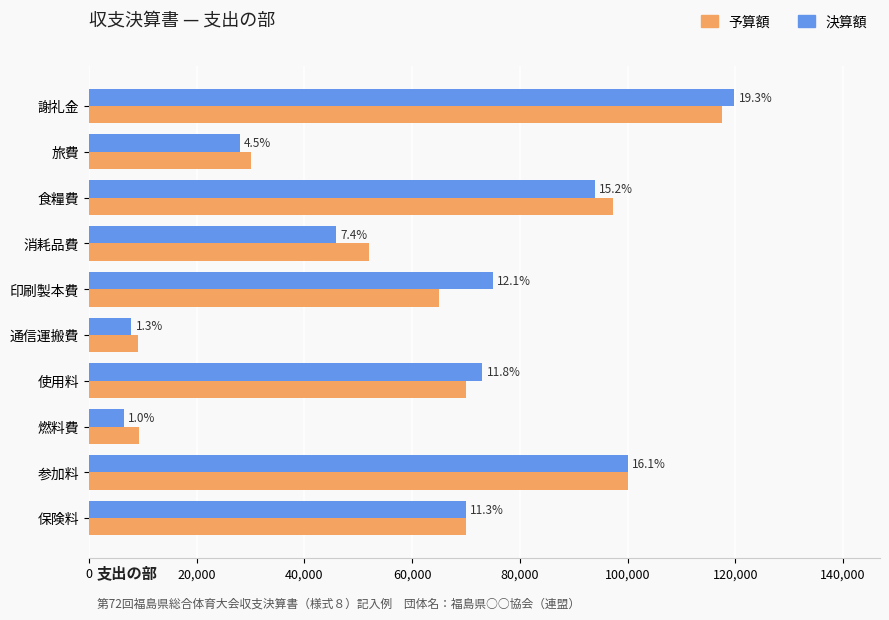

What are all the series names shown in the legend?

予算額, 決算額